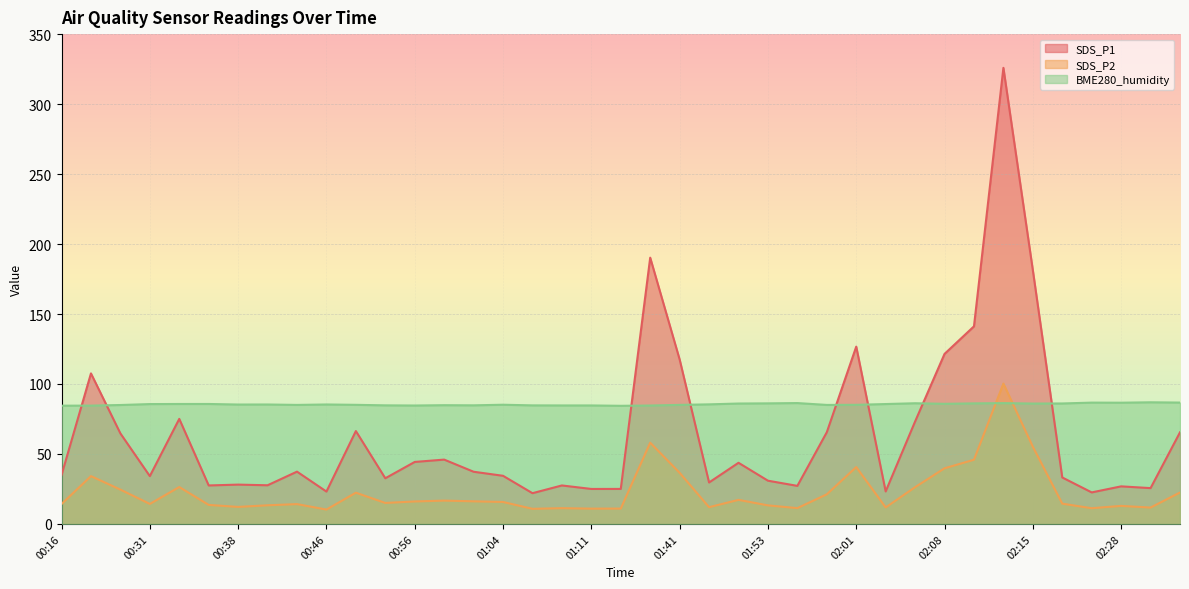

What is the label of the 10th point from the left?

00:46